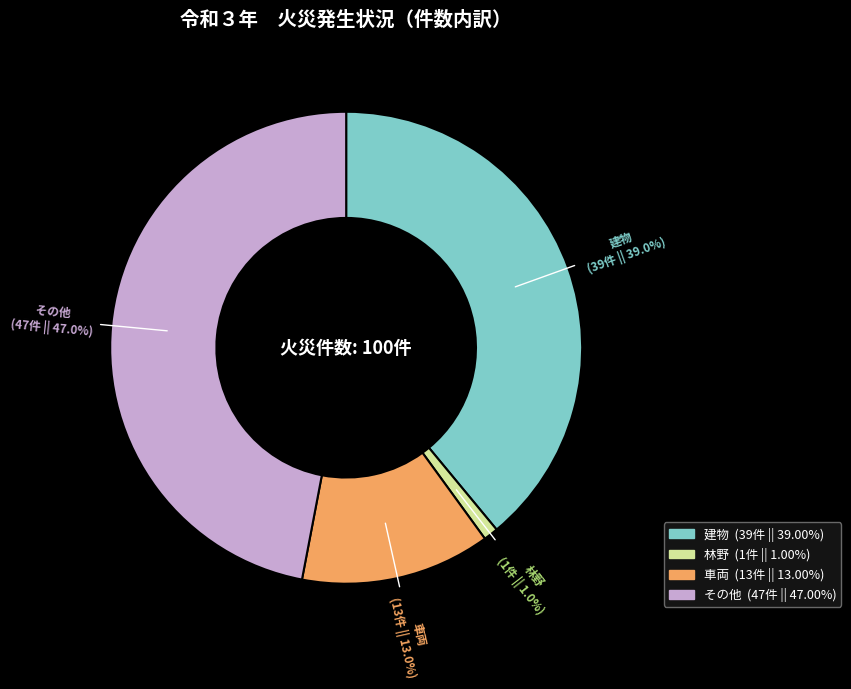

To the nearest percent, what is the average slice percentage?

25%